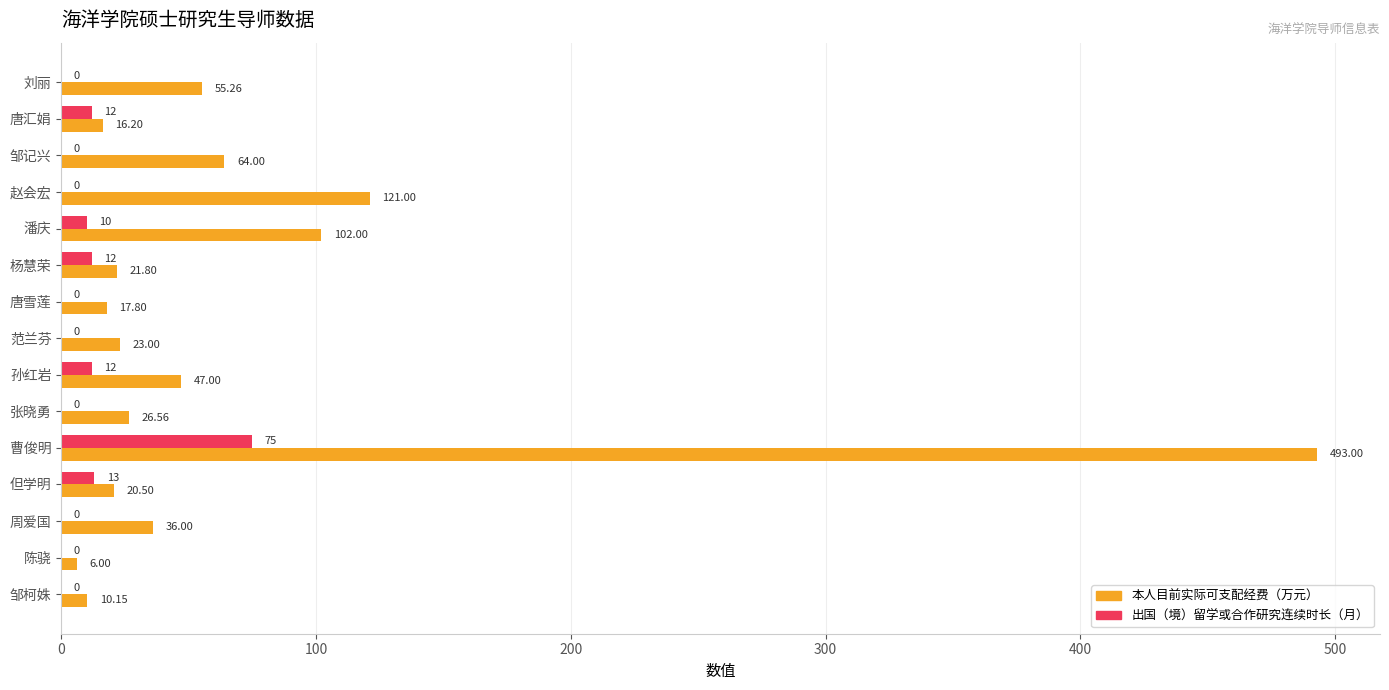

At which category is the sum across all series the highest?

曹俊明